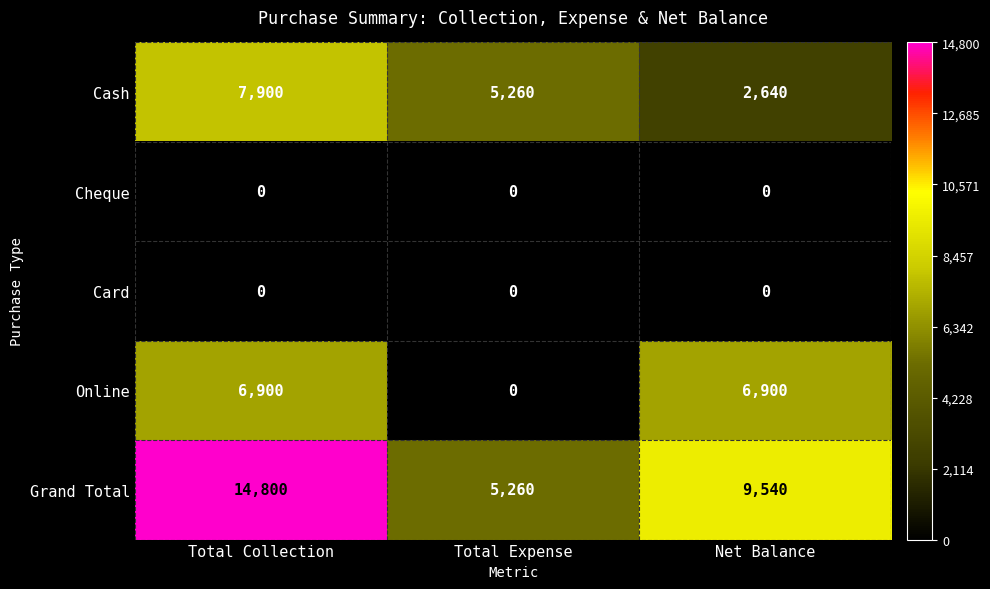

The value of Online at Net Balance is 6900. True or false?

True